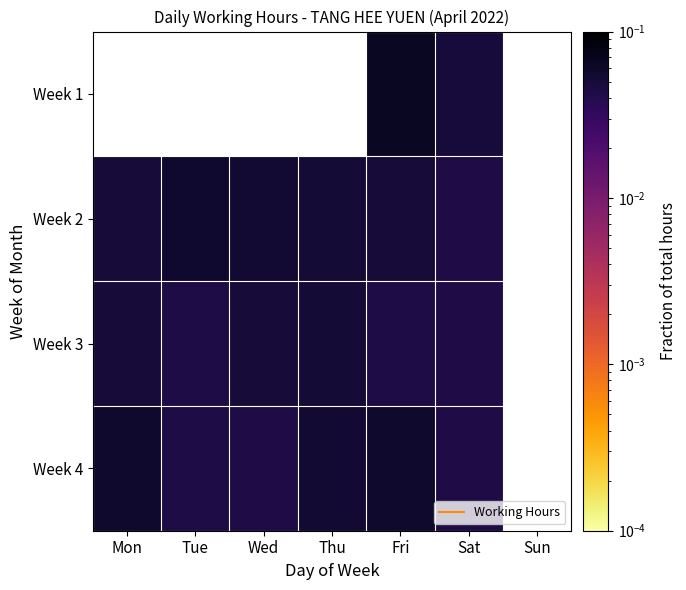

How many Week 4 values are between 0 and 1?

6